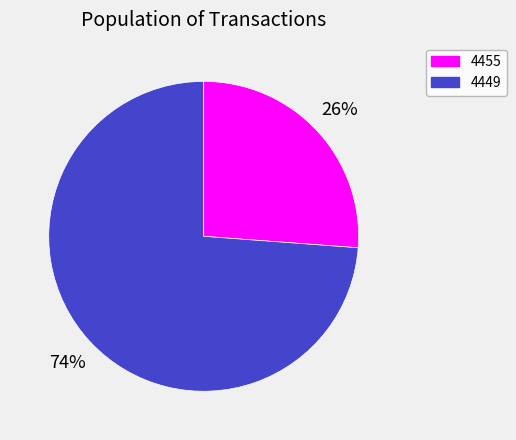

What percentage is the 4449 slice, to the nearest percent?

74%